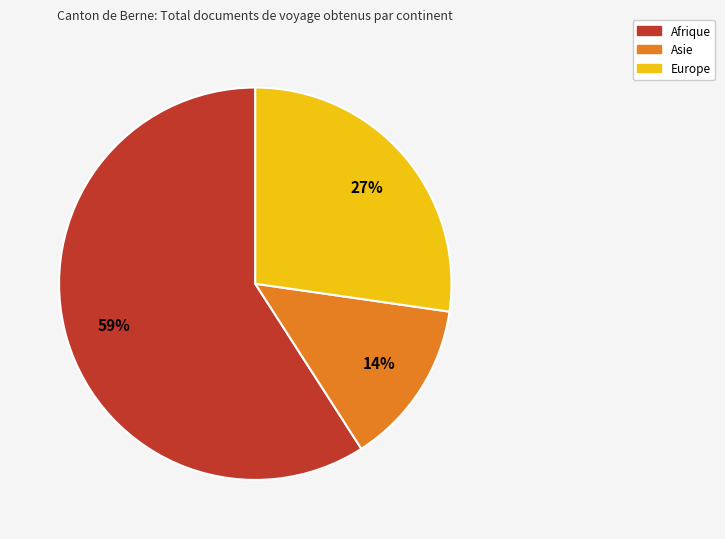

Which category accounts for the majority?

Afrique